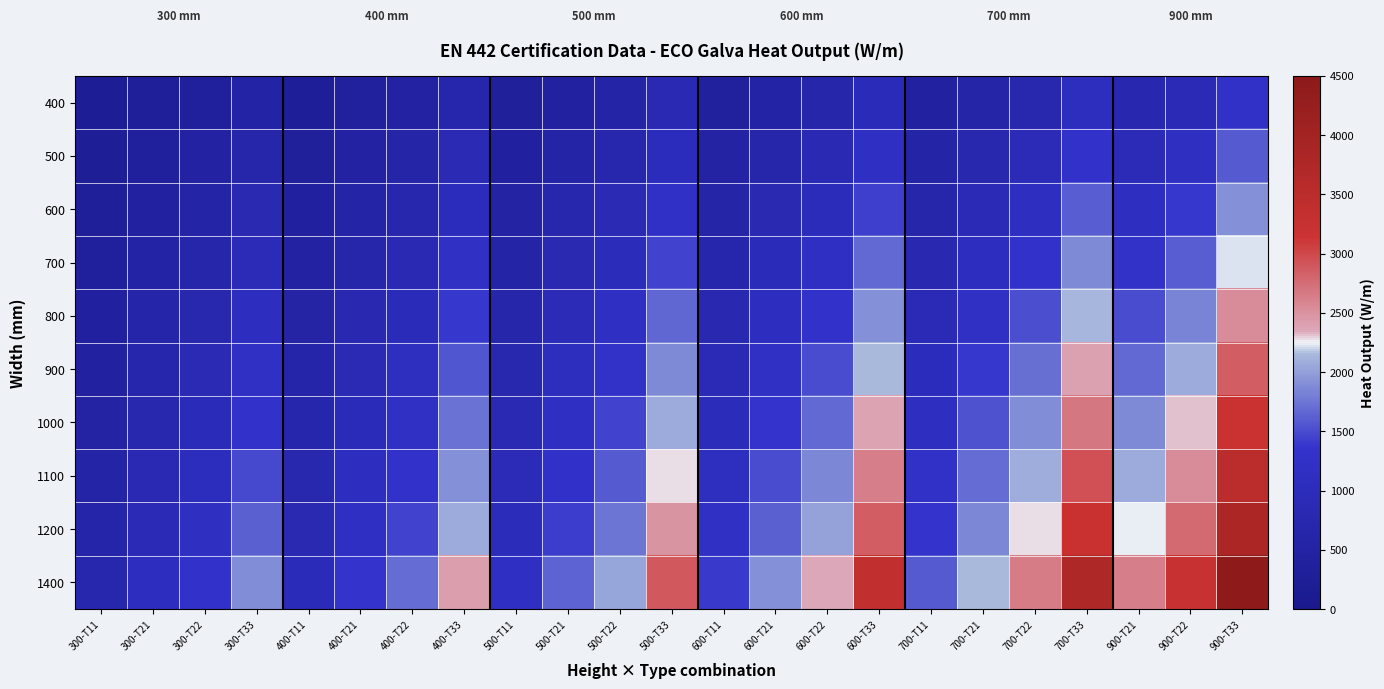

What is the greatest value displayed?

4439